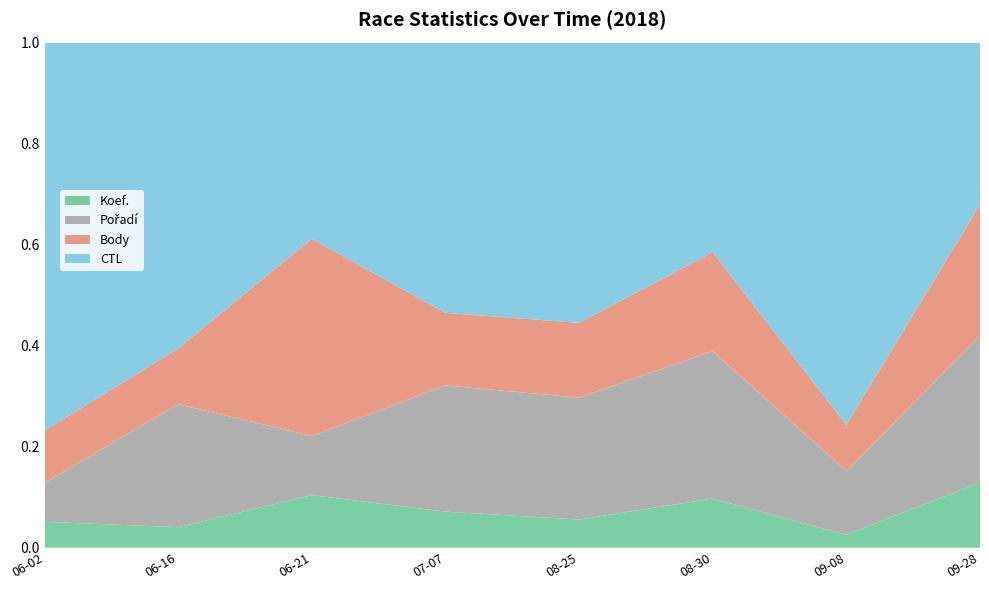

What is the total value across all series at 08-30?

1.0